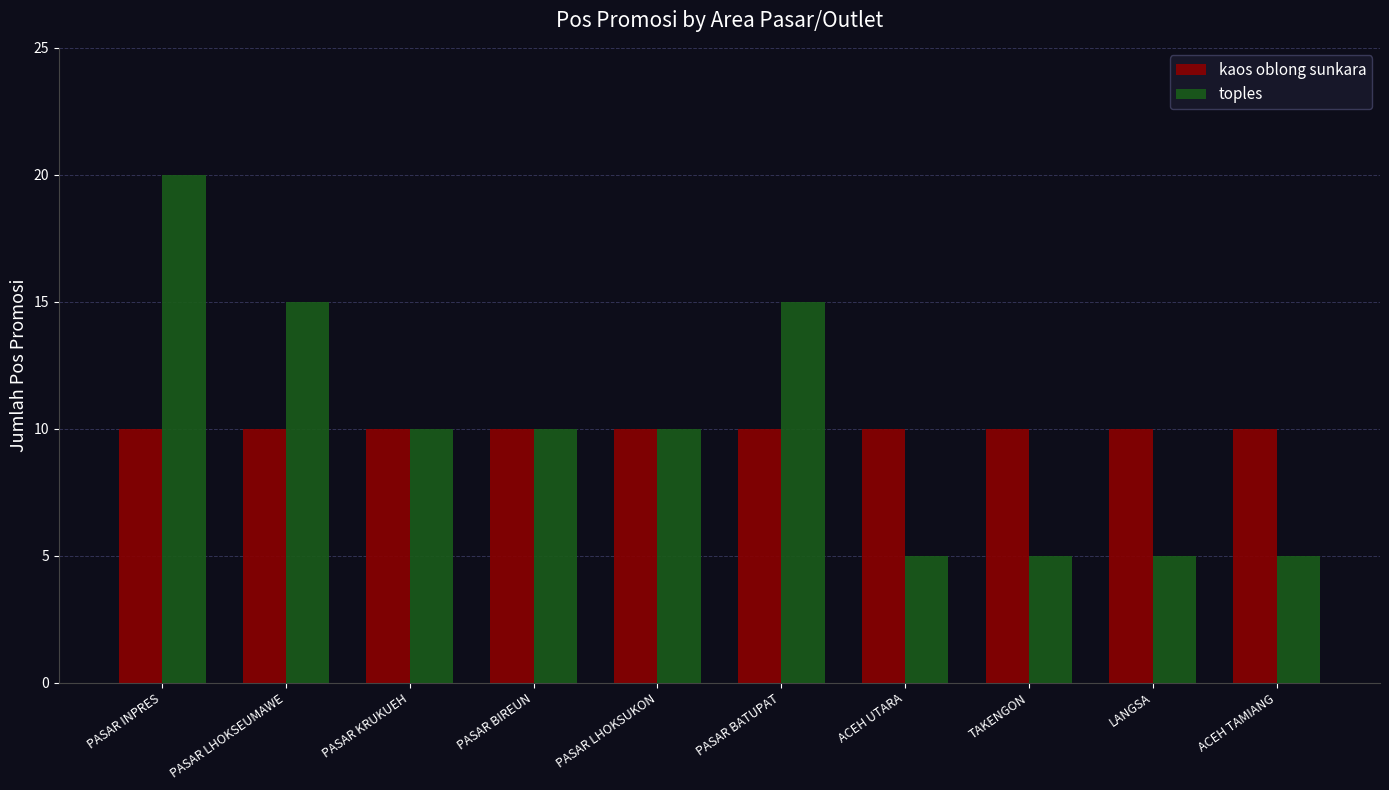

Reading left to right, transcribe all the data shown in this chart.

kaos oblong sunkara: PASAR INPRES=10	PASAR LHOKSEUMAWE=10	PASAR KRUKUEH=10	PASAR BIREUN=10	PASAR LHOKSUKON=10	PASAR BATUPAT=10	ACEH UTARA=10	TAKENGON=10	LANGSA=10	ACEH TAMIANG=10
toples: PASAR INPRES=20	PASAR LHOKSEUMAWE=15	PASAR KRUKUEH=10	PASAR BIREUN=10	PASAR LHOKSUKON=10	PASAR BATUPAT=15	ACEH UTARA=5	TAKENGON=5	LANGSA=5	ACEH TAMIANG=5